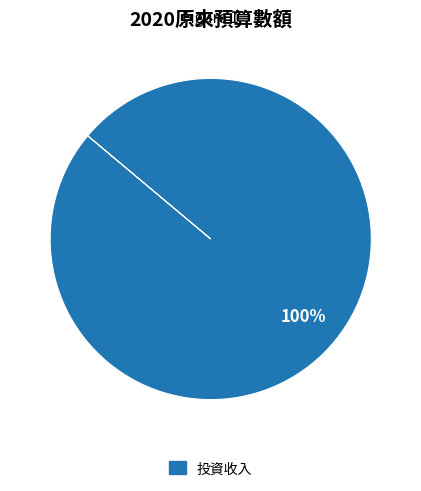

Does any single category account for the majority?

Yes